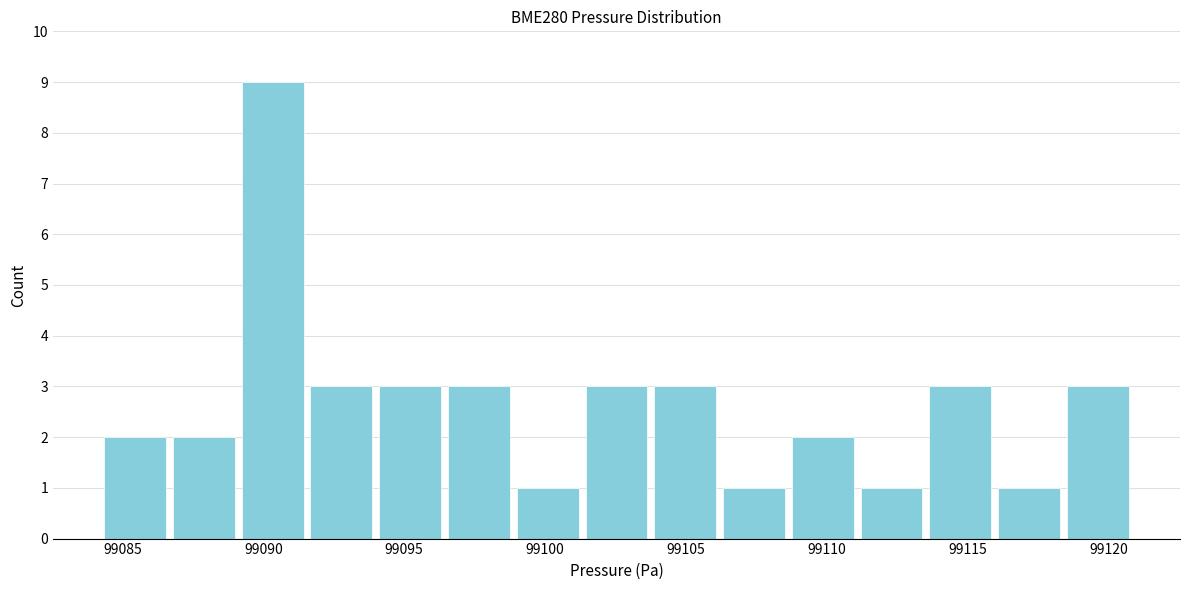

Which range on the x-axis has the tallest bar?

99089.0 to 99091.5